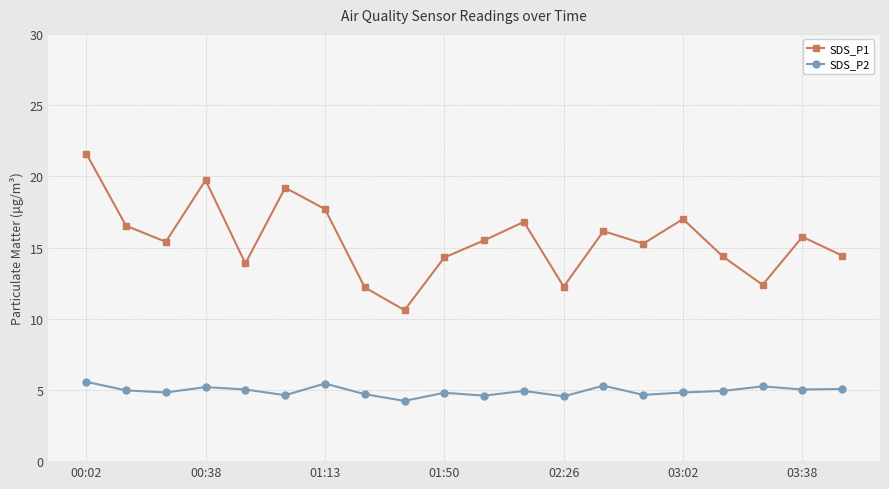

In SDS_P1, how many points are higher than both neighbors (excluding endpoints)?

6